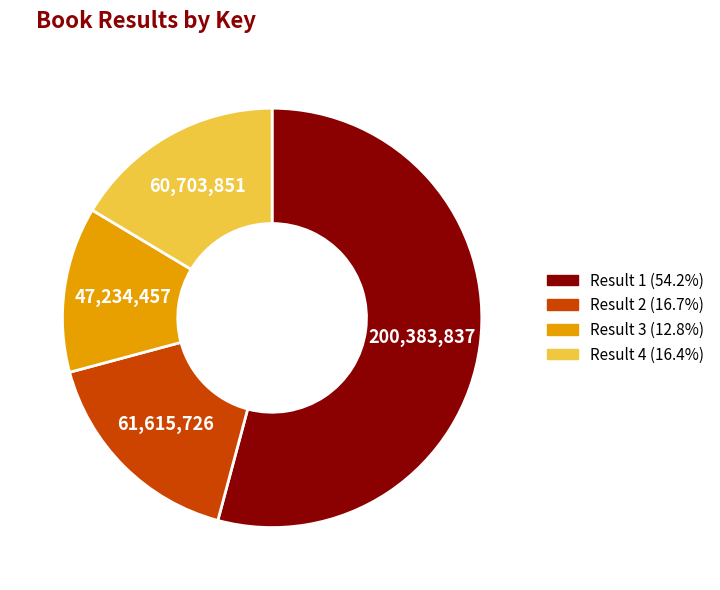

How many slices are in this pie chart?

4